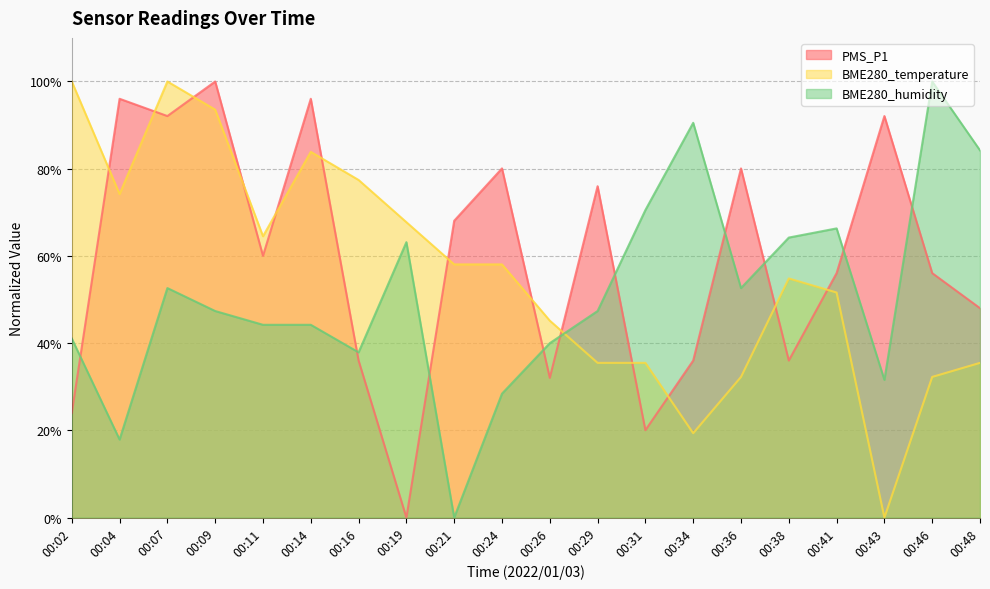

Is it true that PMS_P1 equals 44.6 at 00:21?

False